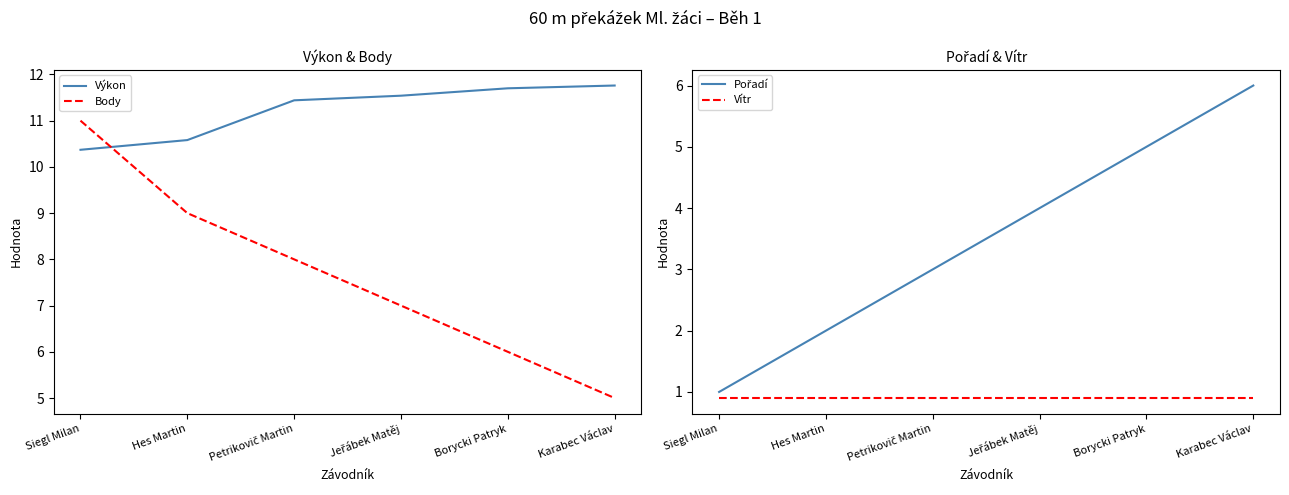

What is the average value of the Výkon series?

11.2